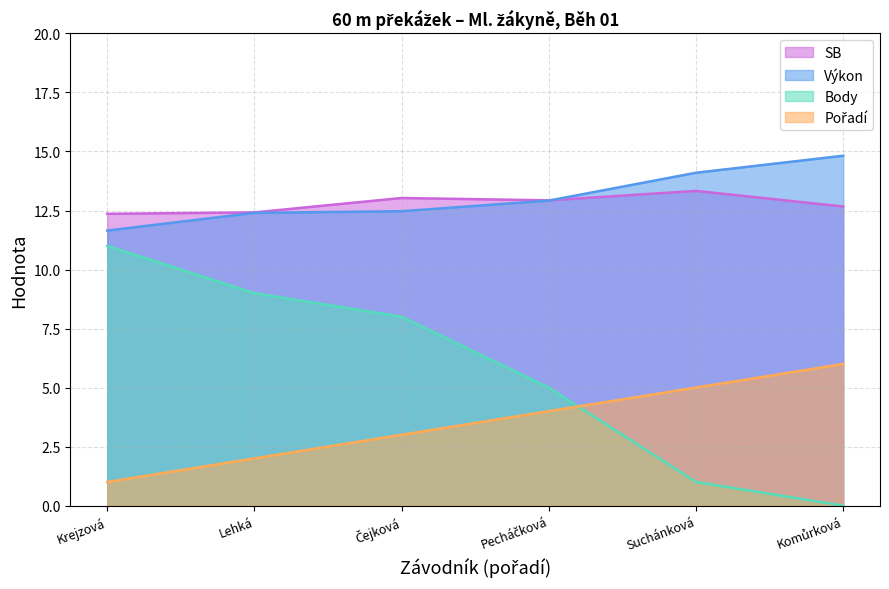

What is the maximum value shown in the chart?

14.8